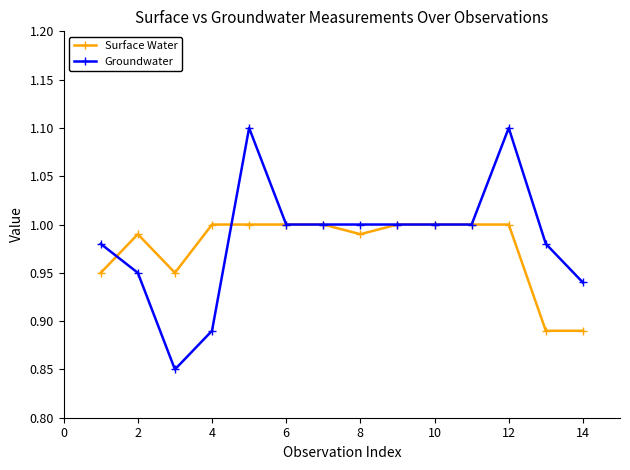

What is the difference between the maximum and second lowest values in the Groundwater series?

0.2